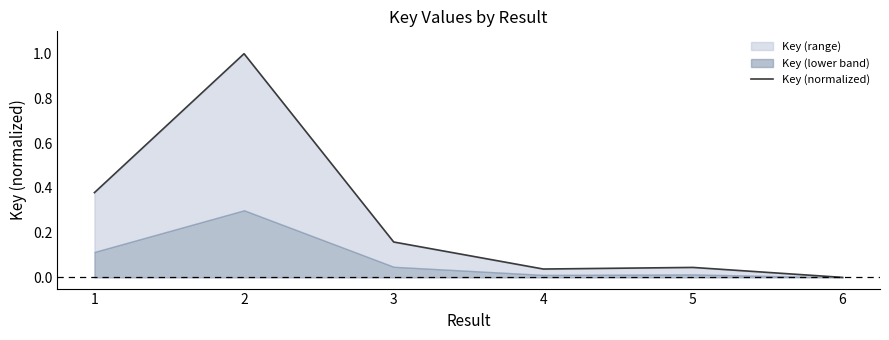

True or false: the data has more than 2 interior local peaks.

False